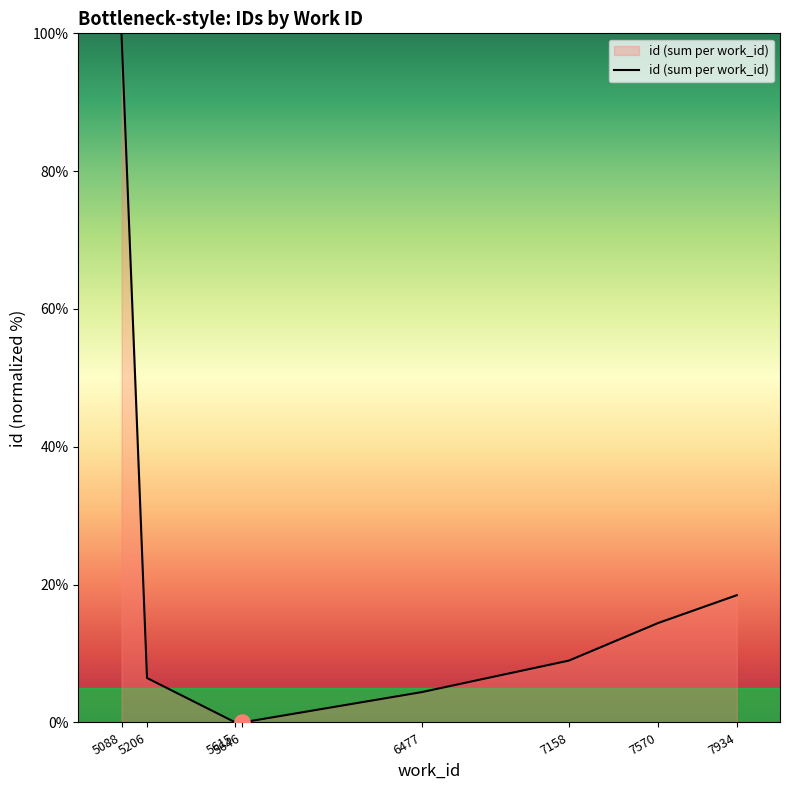

What is the change in value from 5615 to 7570?

+14.4